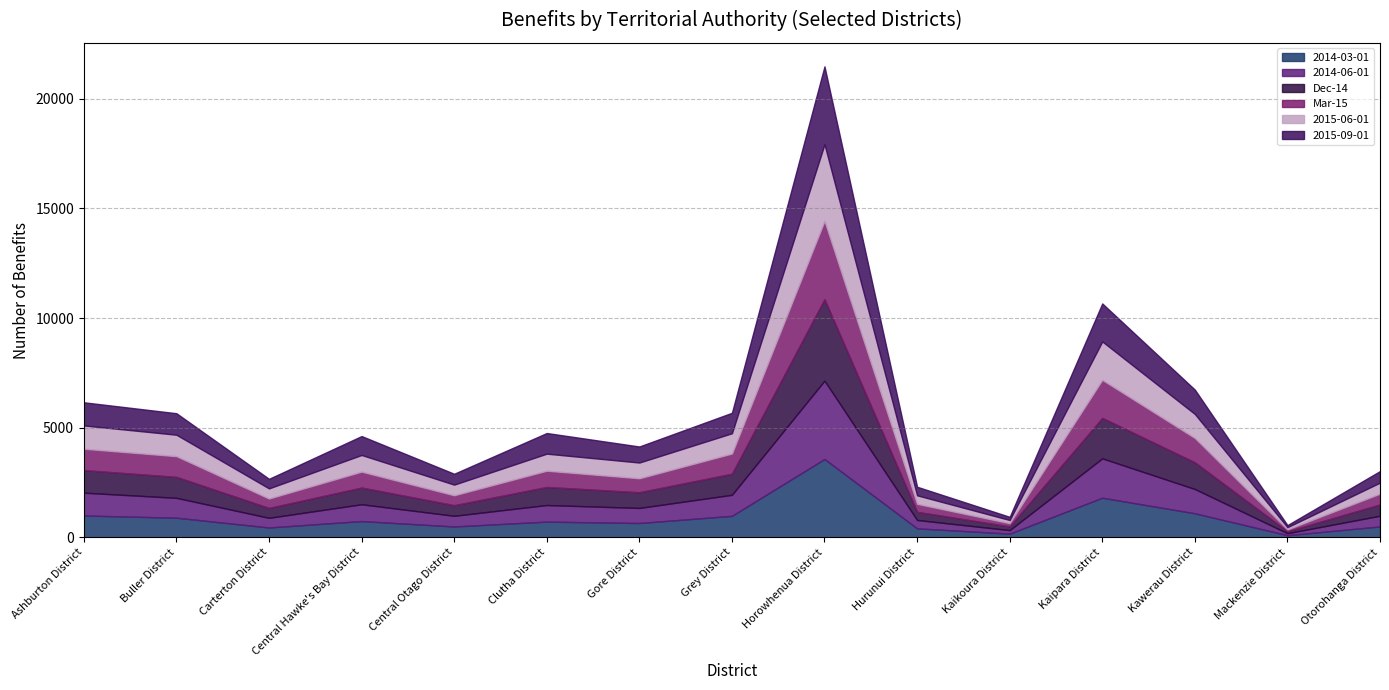

What is the difference between the maximum and minimum values in the 2015-09-01 series?

3459